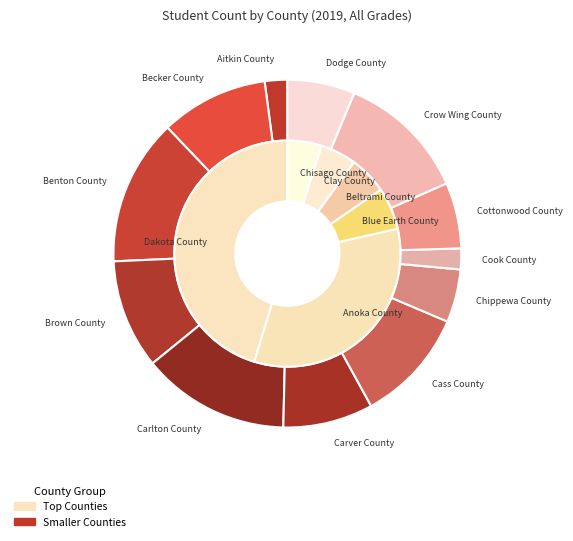

To the nearest percent, what percentage of the pie is Chisago County?

4%